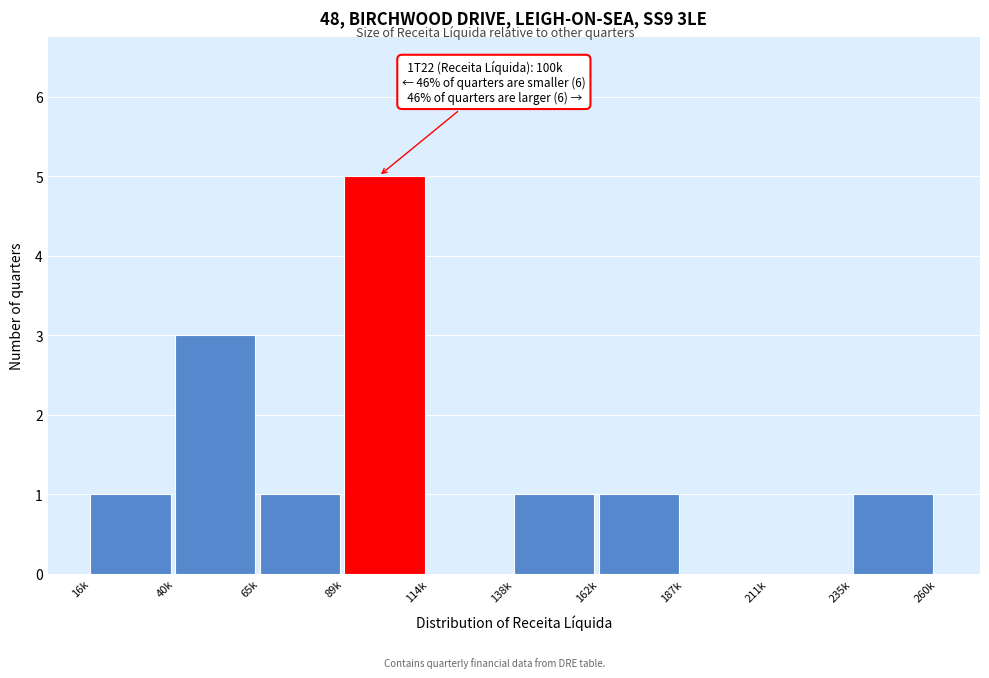

Reading right to left, list all the values displayed in this chart.

235k=1	211k=0	187k=0	162k=1	138k=1	114k=0	89k=5	65k=1	40k=3	16k=1